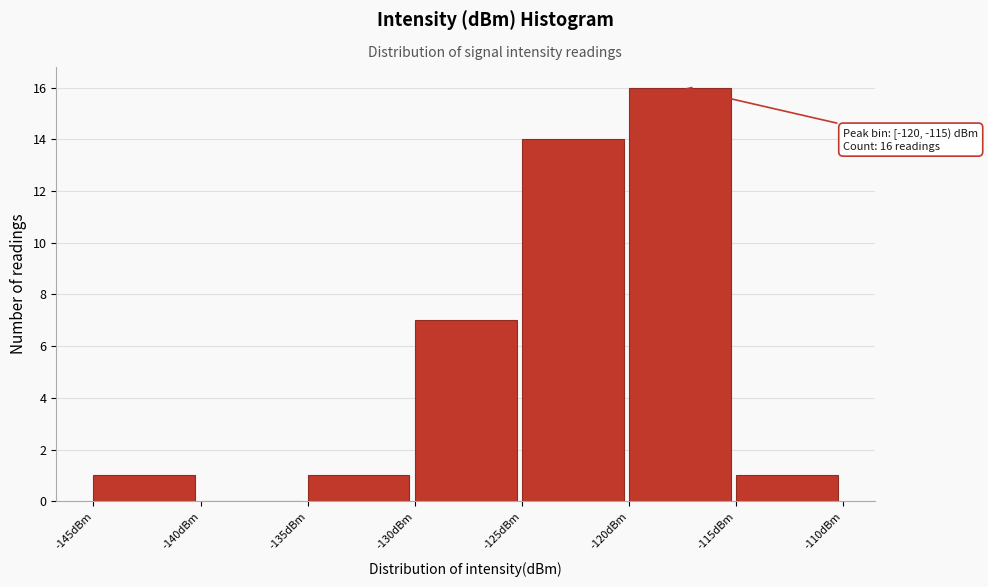

Which range on the x-axis has the tallest bar?

-120 to -115